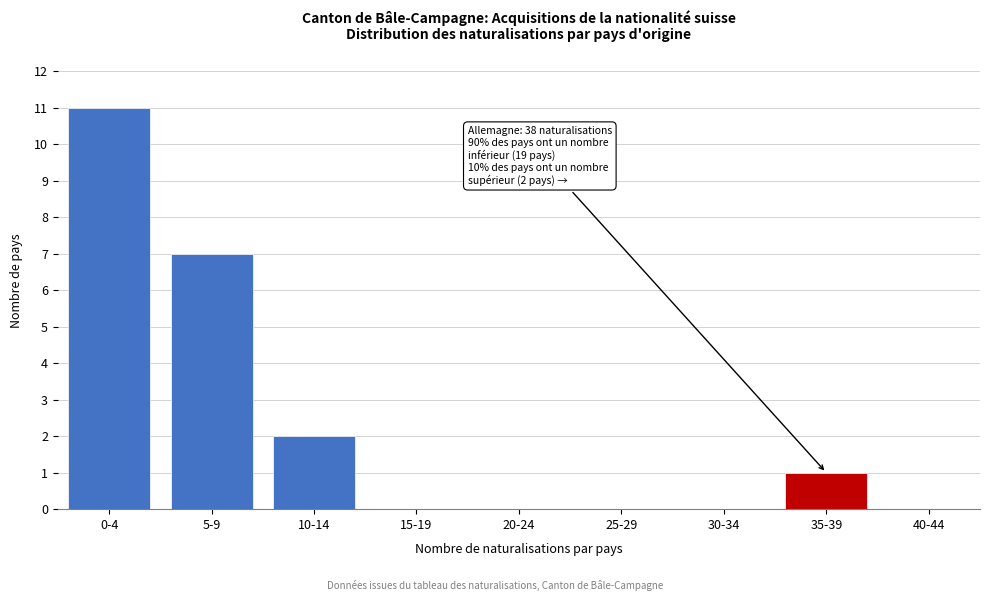

Reading left to right, transcribe all the data shown in this chart.

0-4=11	5-9=7	10-14=2	15-19=0	20-24=0	25-29=0	30-34=0	35-39=1	40-44=0